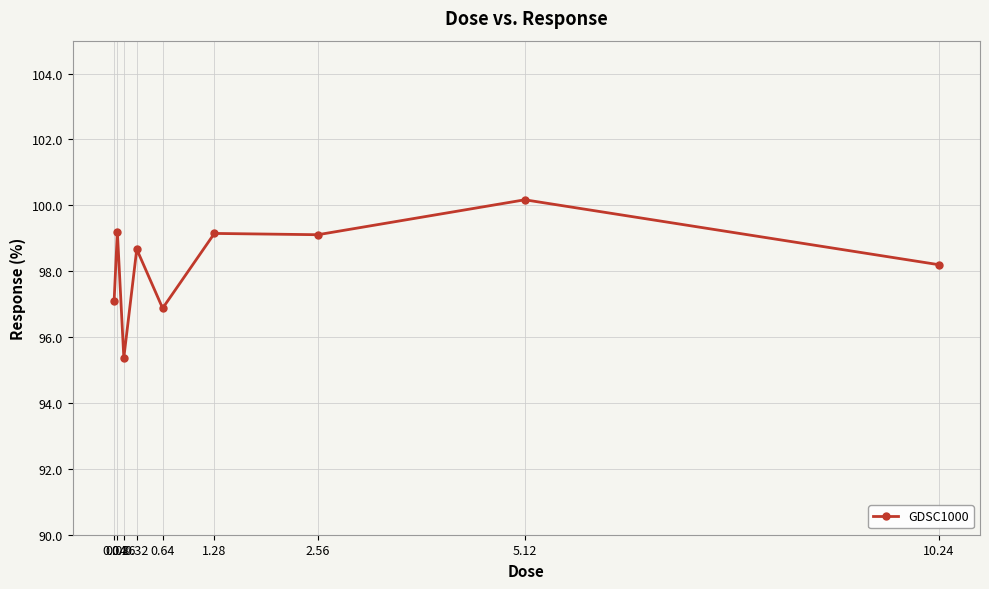

The value at 2.56 is 51.6. True or false?

False